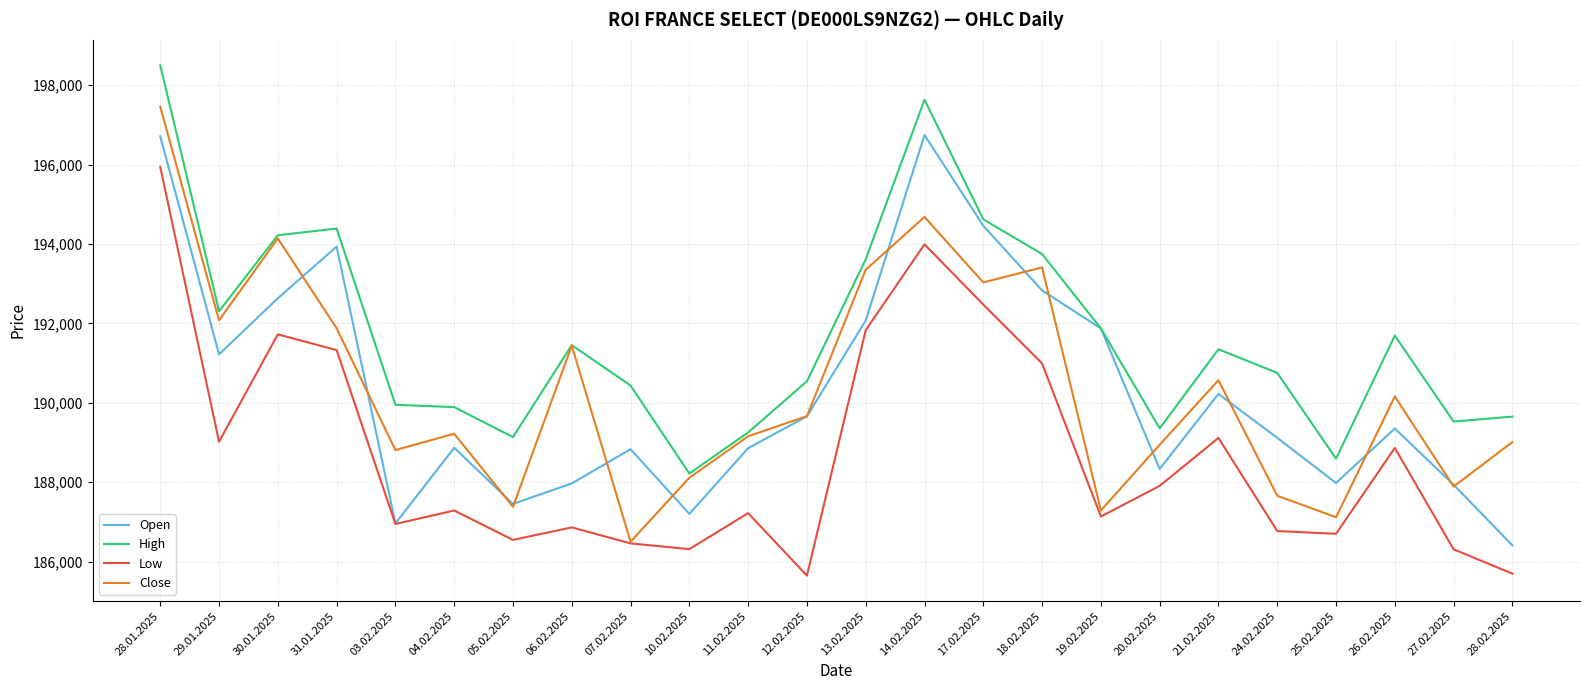

Where is the first local minimum for High?

29.01.2025